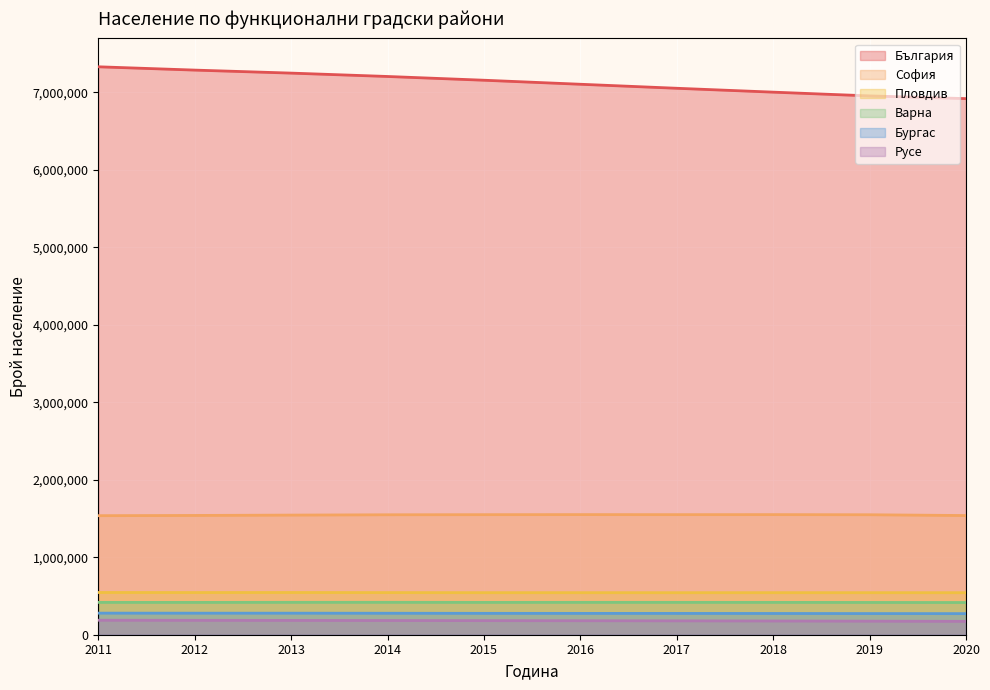

In Варна, how many points are higher than both neighbors (excluding endpoints)?

2